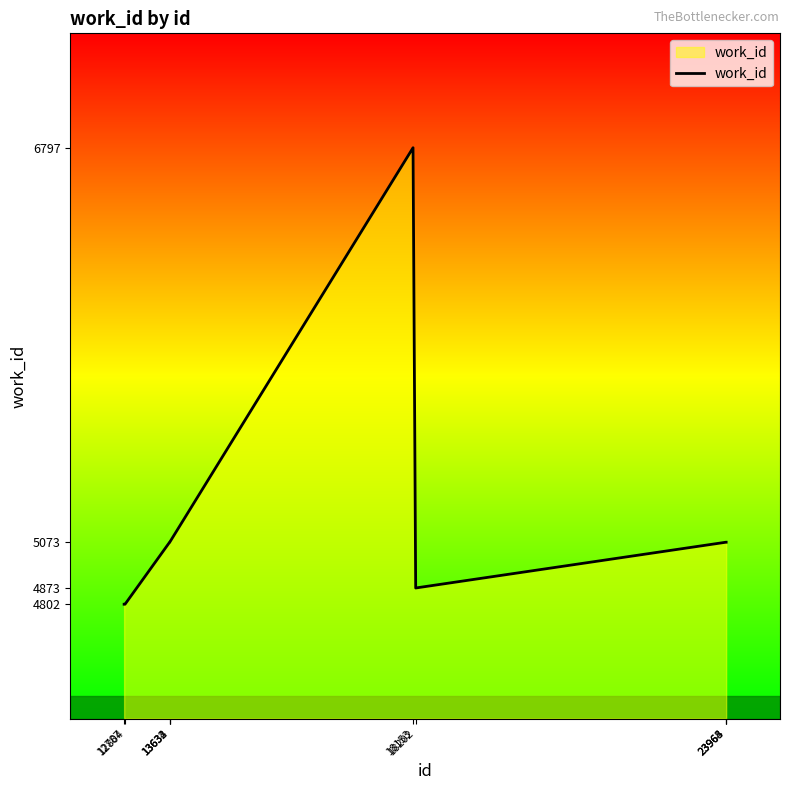

What is the difference between the maximum and minimum values?

1995